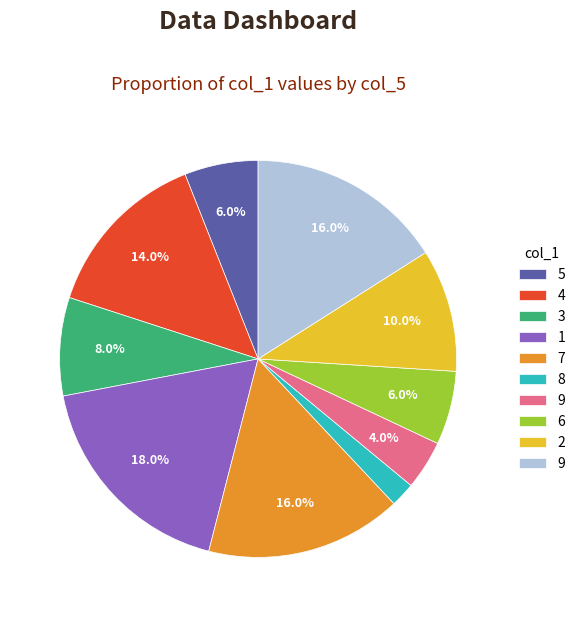

Is there a majority slice in this chart?

No